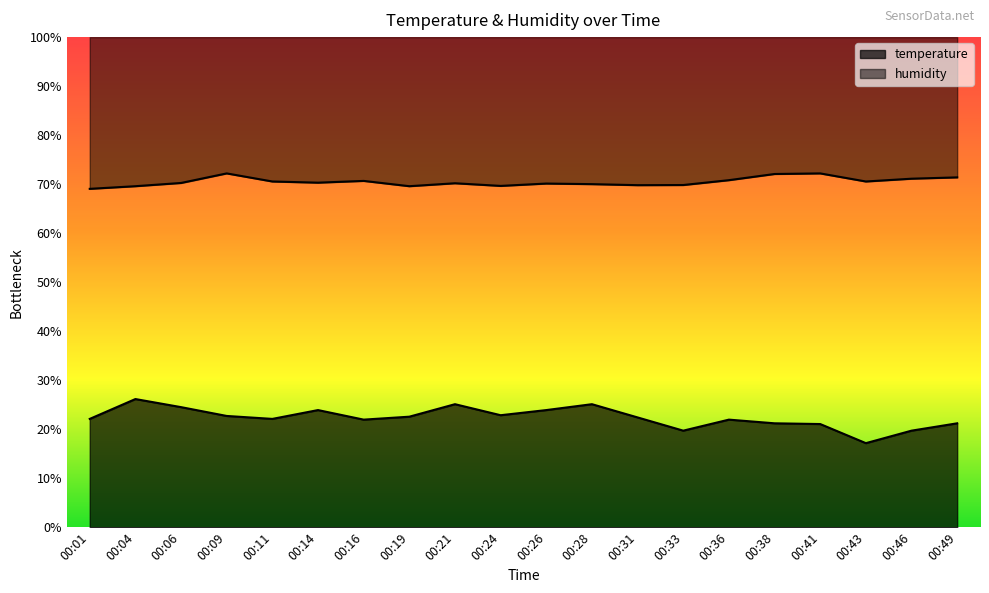

At which label does humidity reach its peak?

00:09